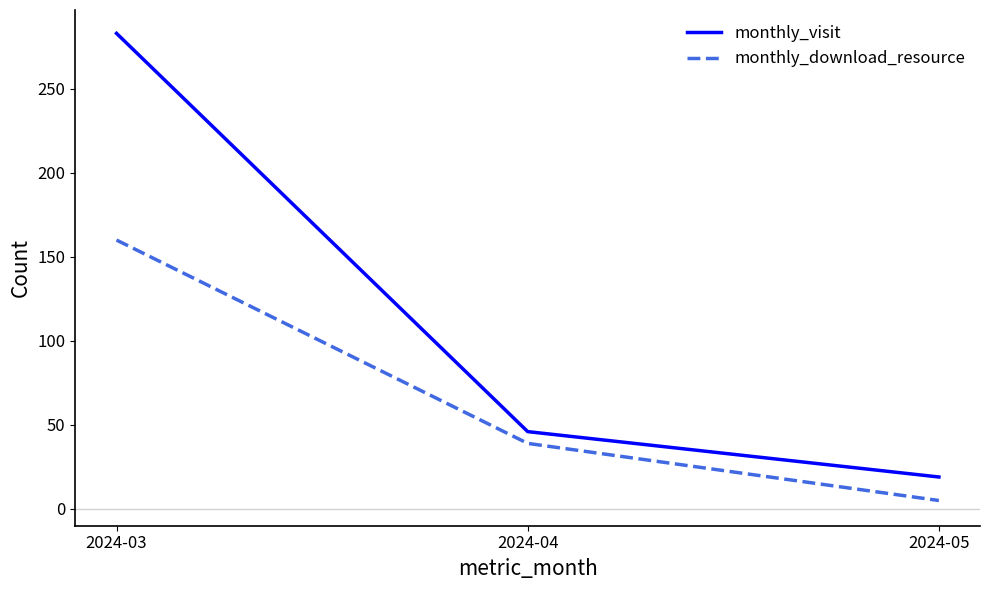

What is the total value across all series at 2024-03?

443